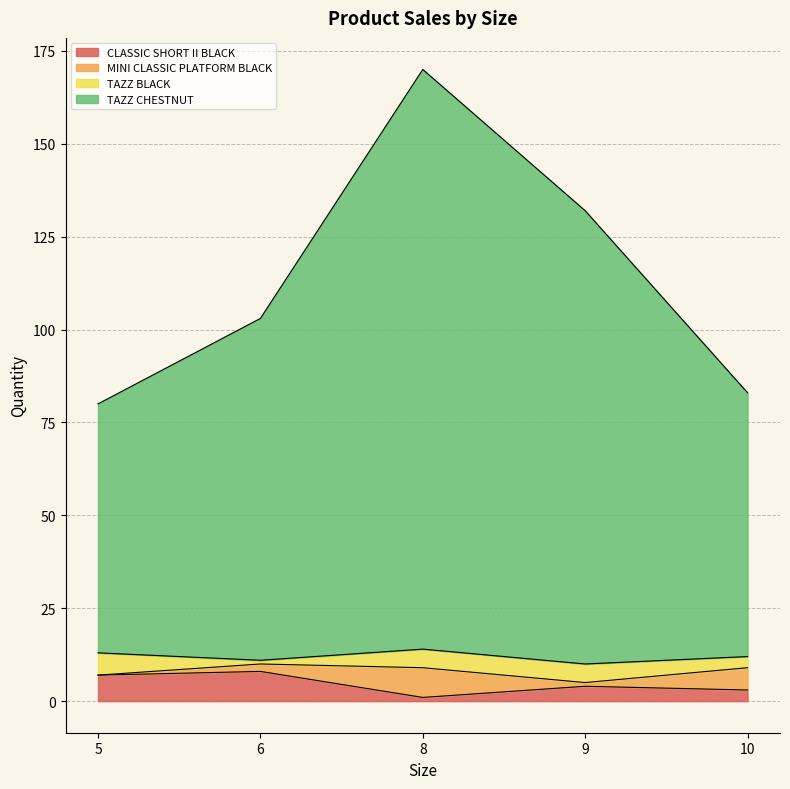

At which category is the sum across all series the highest?

8